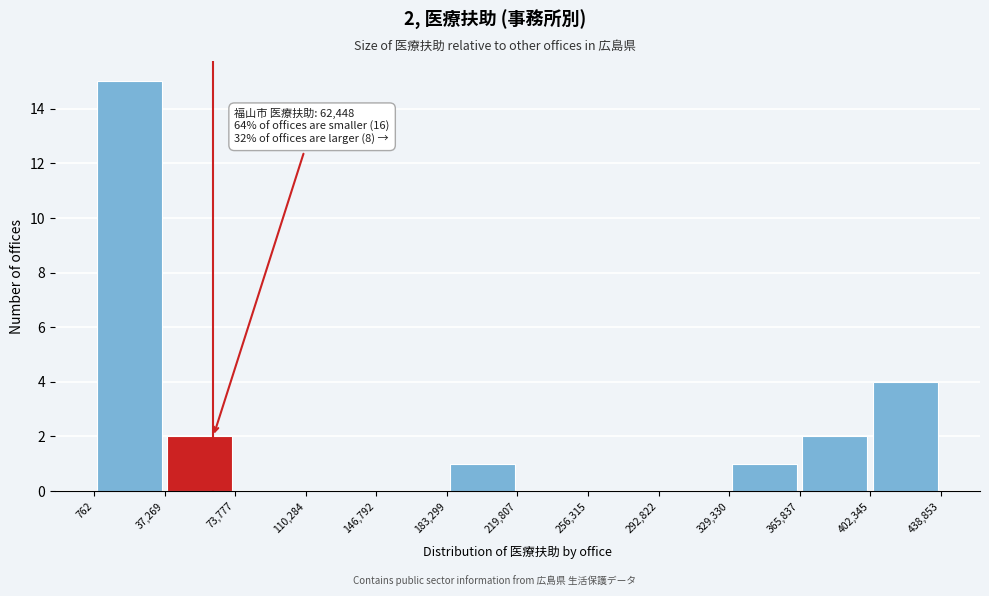

Which range on the x-axis has the tallest bar?

762 to 37,269